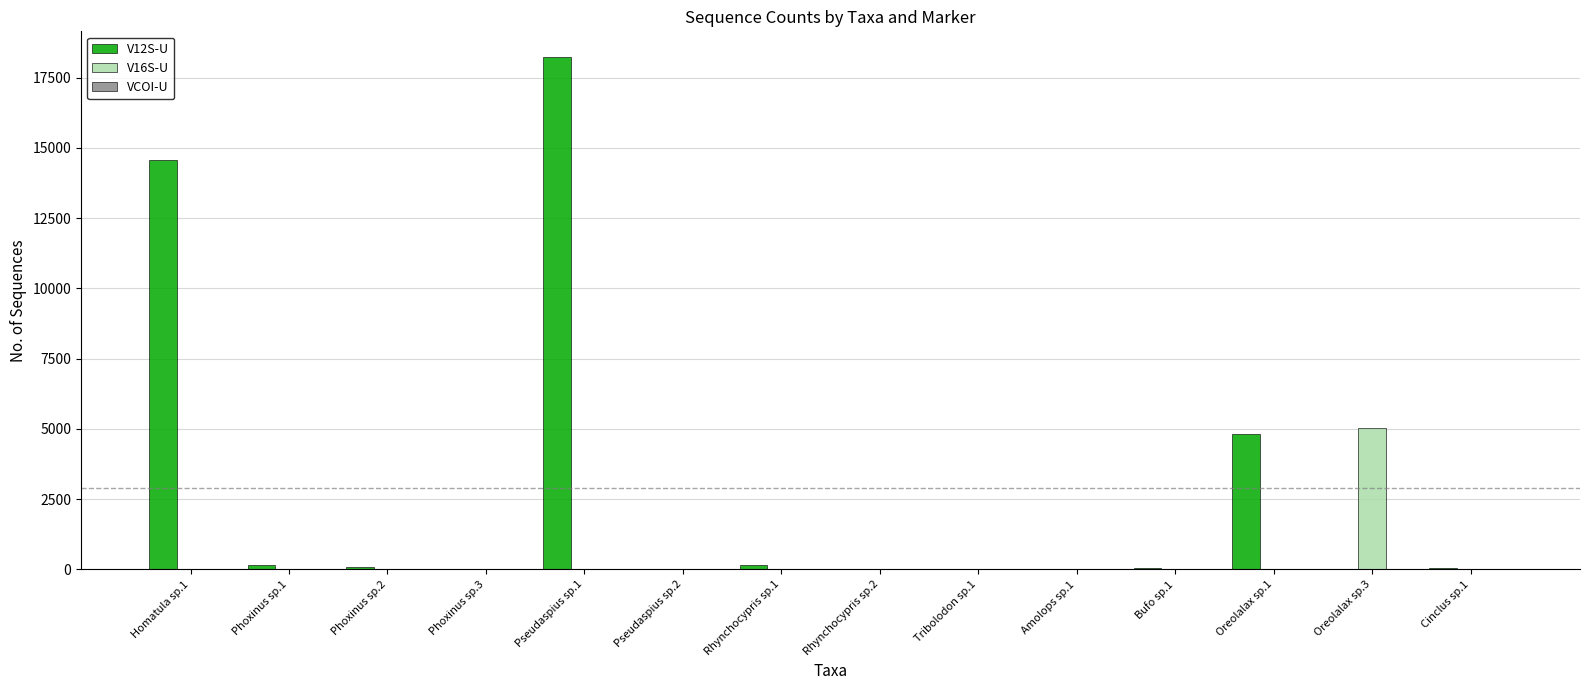

Does the chart contain stacked bars?

No